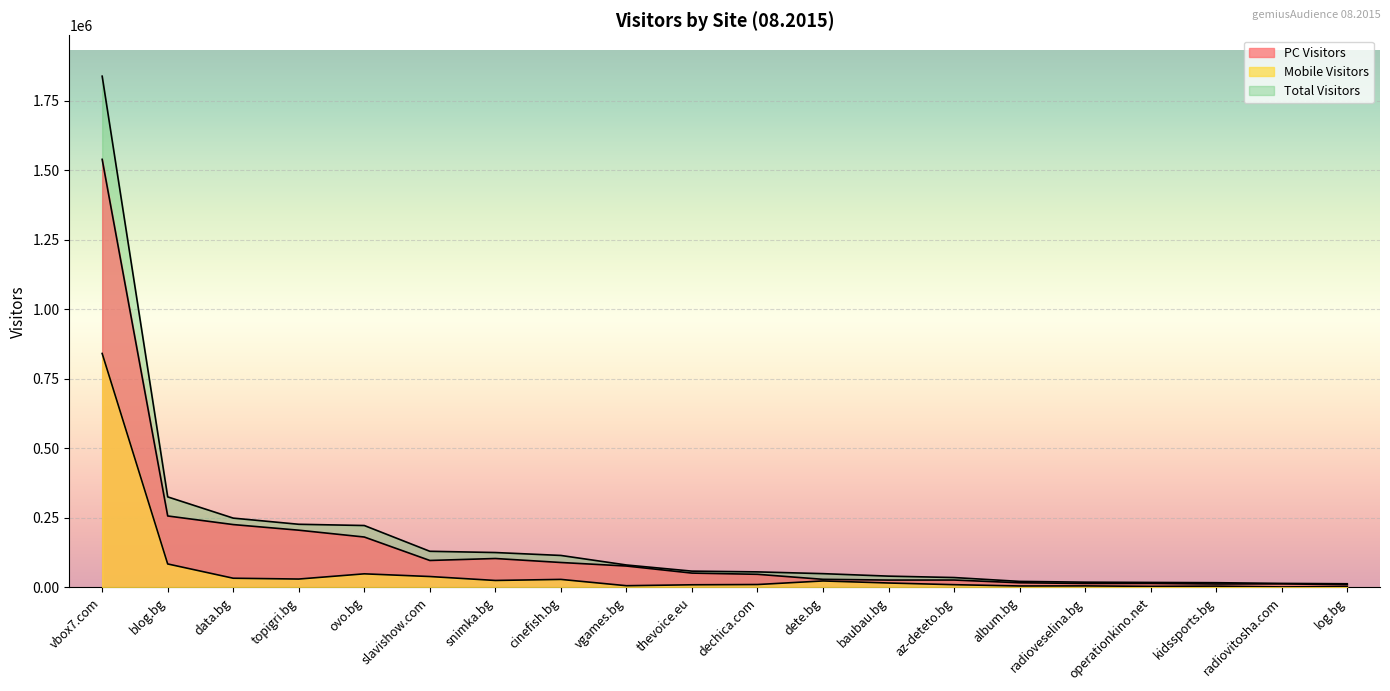

What is the label of the 1st point from the right?

log.bg